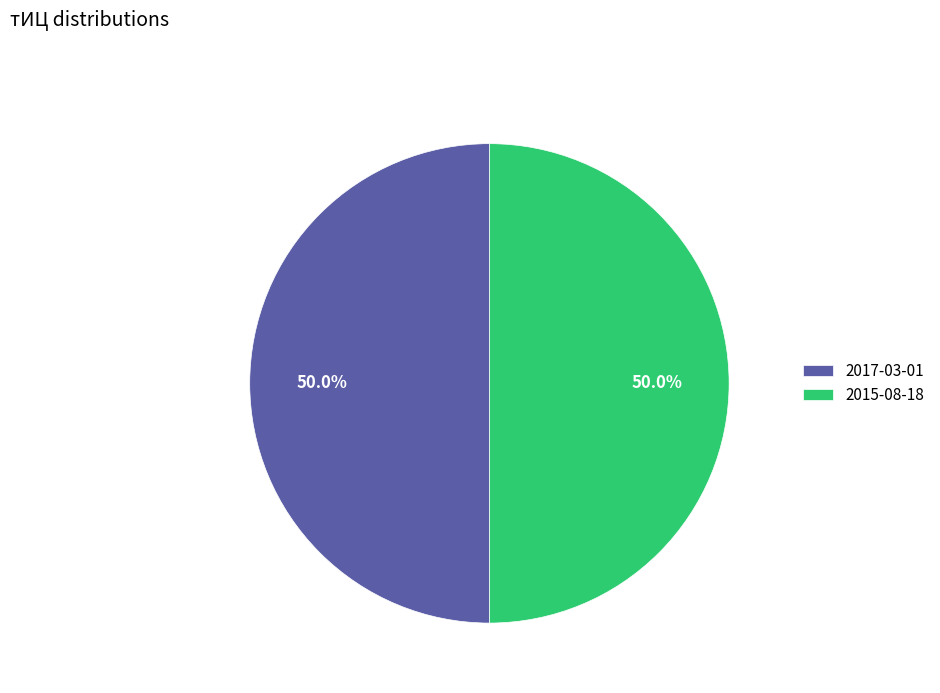

Count the number of slices in the pie.

2